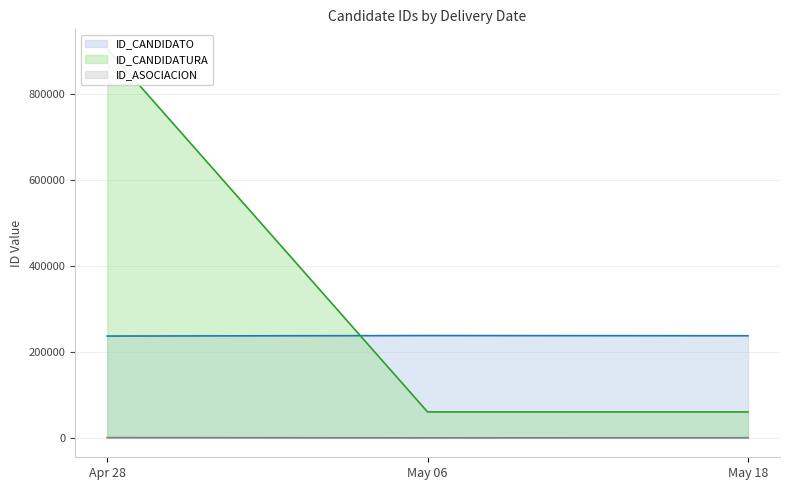

What is the minimum value for ID_CANDIDATO?

237008